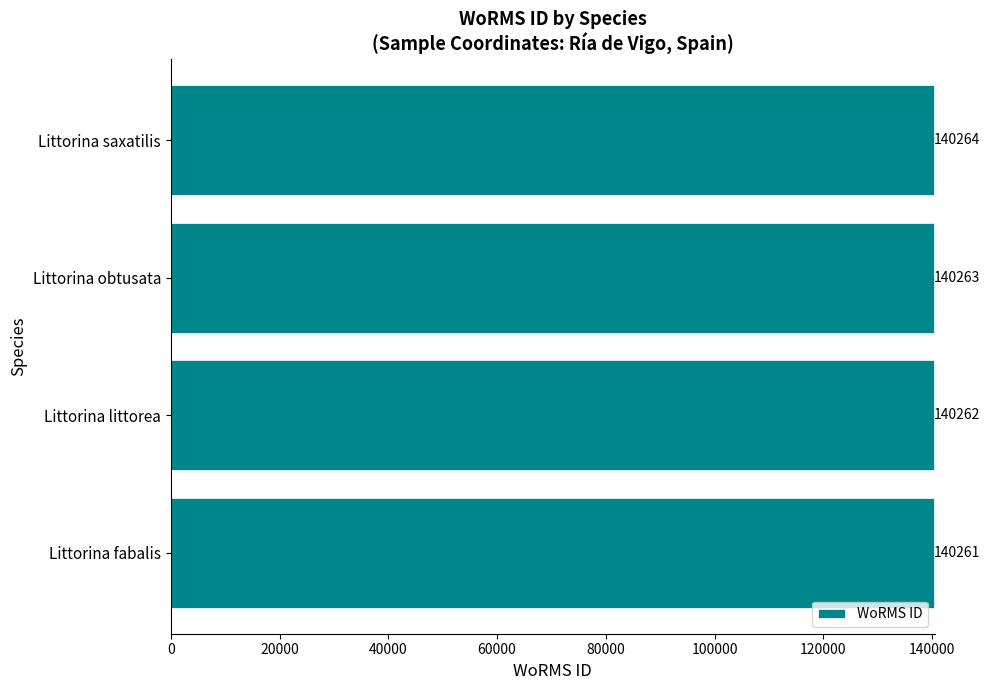

Does the chart contain any negative values?

No